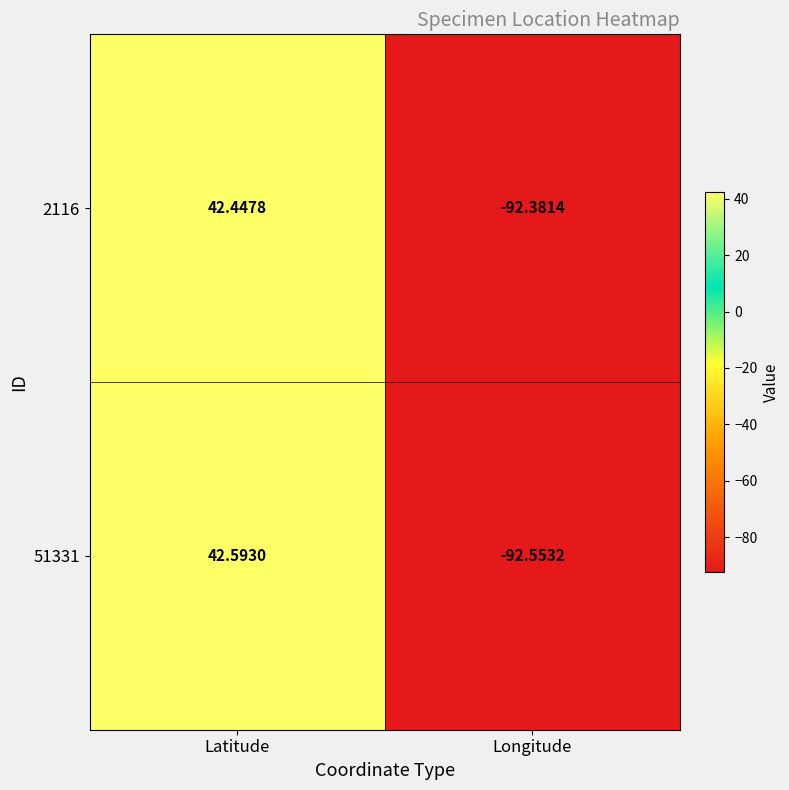

List the series in order of their overall mean, highest first.

2116, 51331